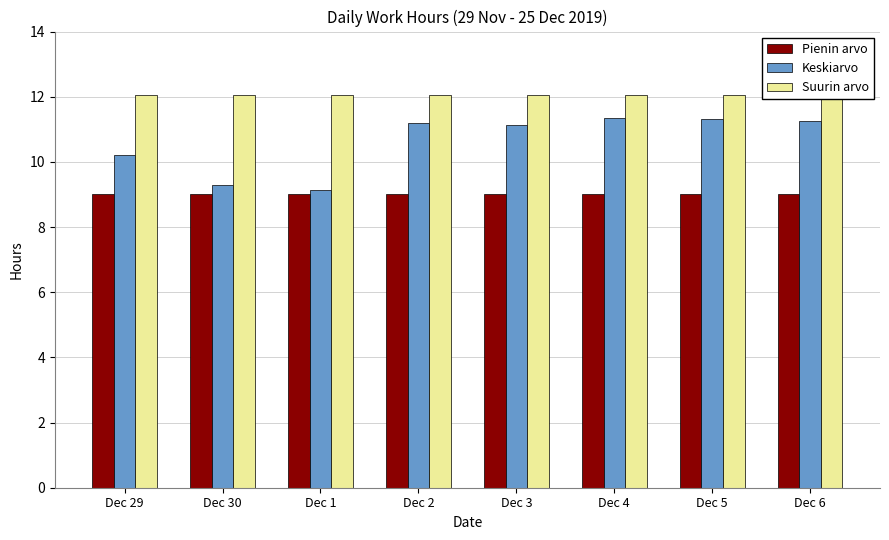

How many values in the Keskiarvo series are below 11?

3